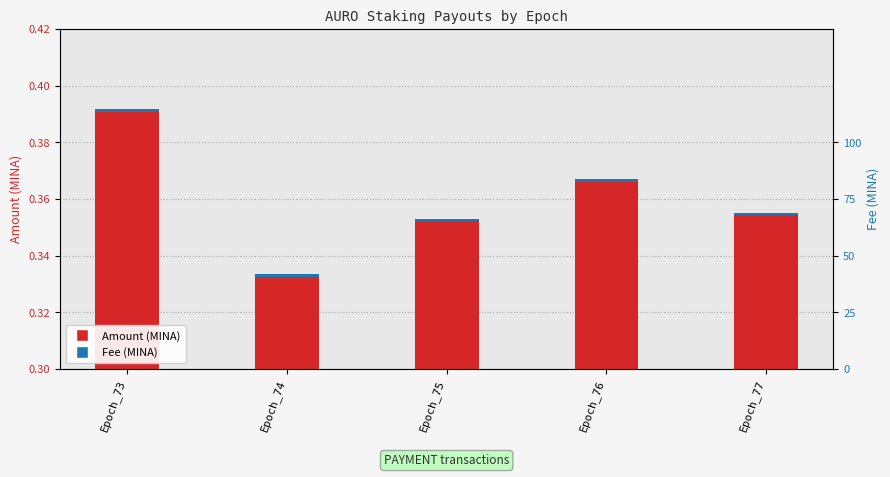

Which label corresponds to the largest value in the chart?

Epoch_73